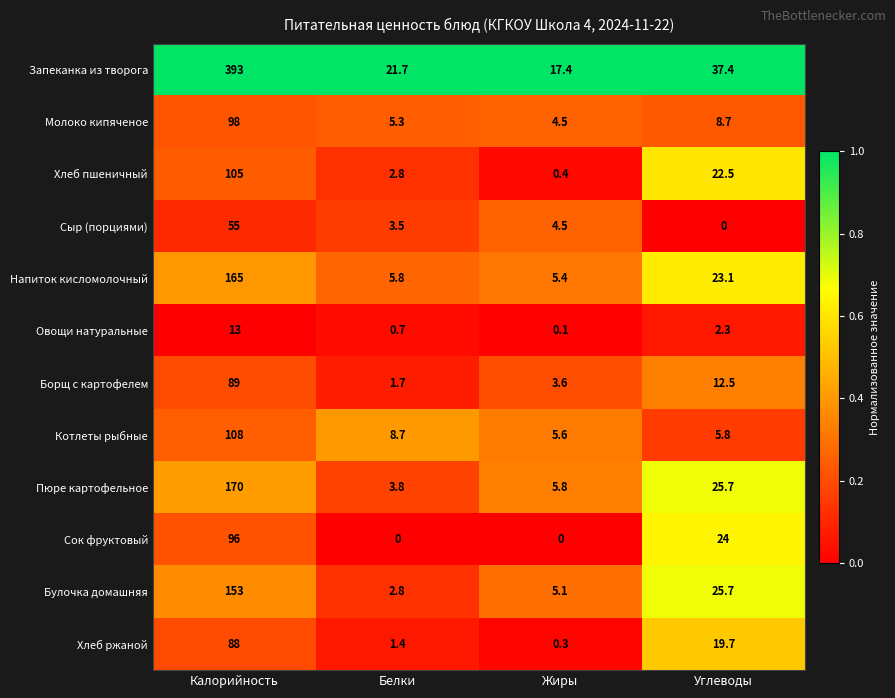

True or false: Булочка домашняя has a value of 25.7 at Углеводы.

True